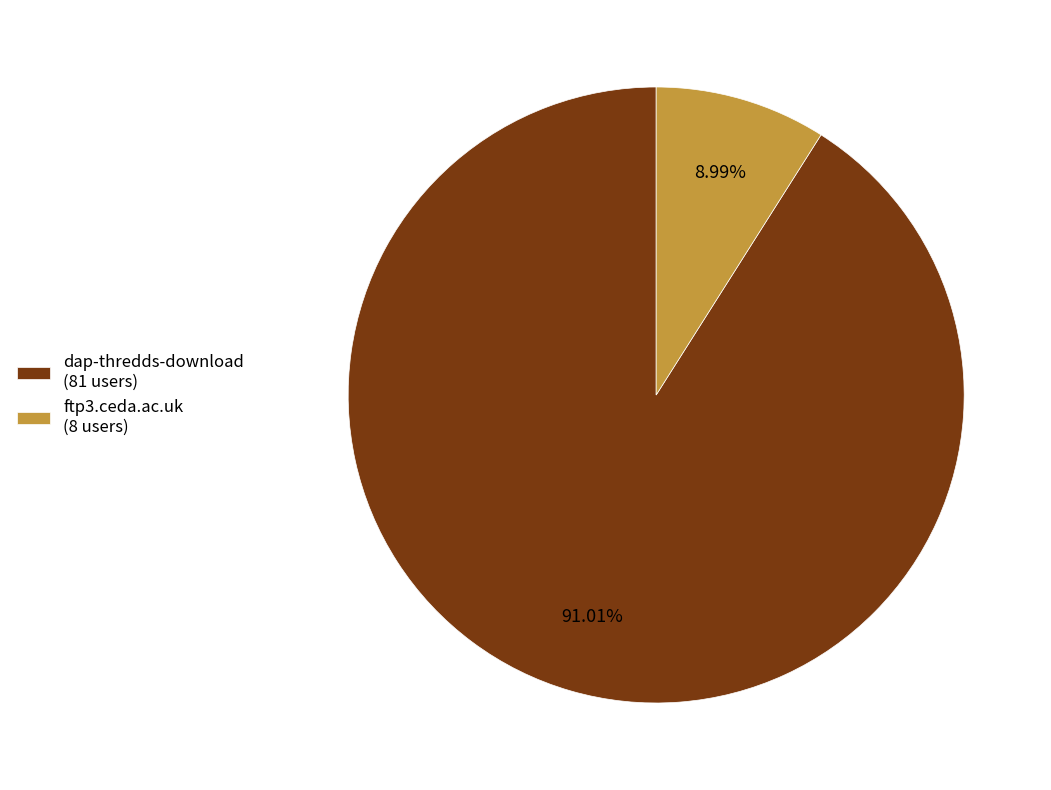

Does dap-thredds-download represent more than half of the total?

Yes